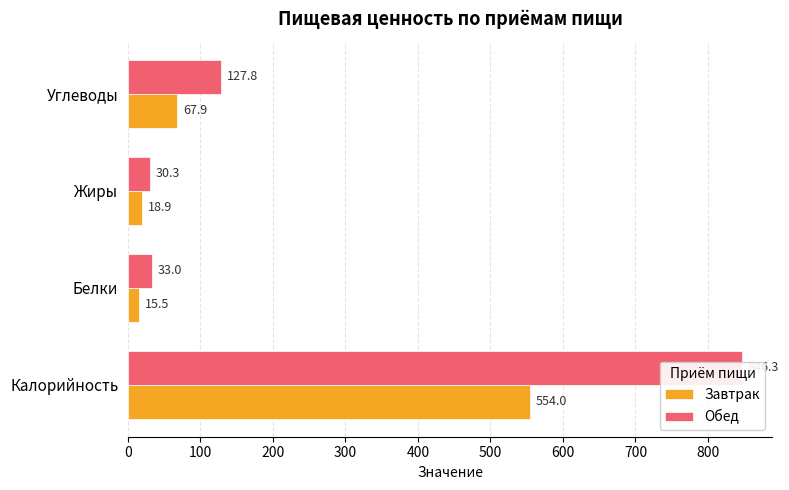

What is the value of the Обед bar at the 2nd from the left?

33.0